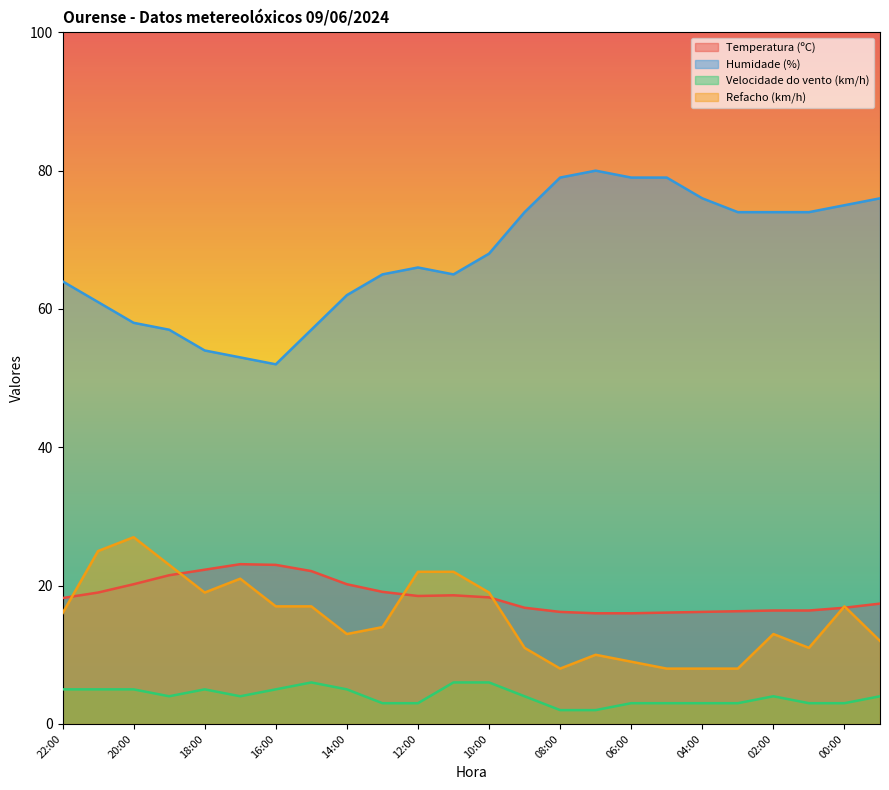

True or false: Velocidade do vento (km/h) and Humidade (%) cross at least once.

False